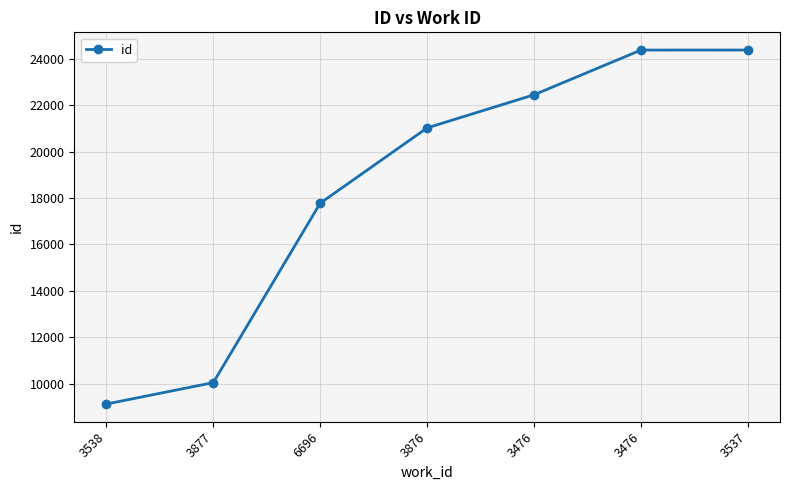

Reading right to left, what are all the values shown in this chart?

24382	24381	22454	21026	17780	10046	9123